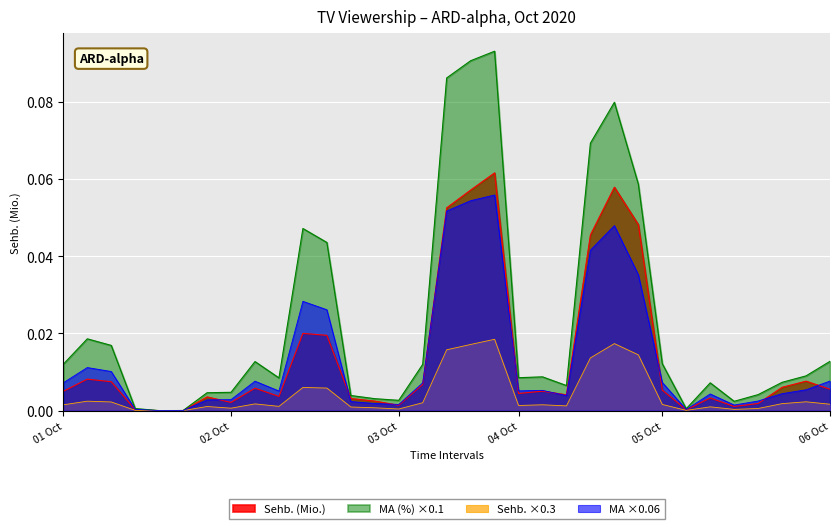

What is the difference between the second highest and second lowest values in the Sehb. (Mio.) series?

0.1